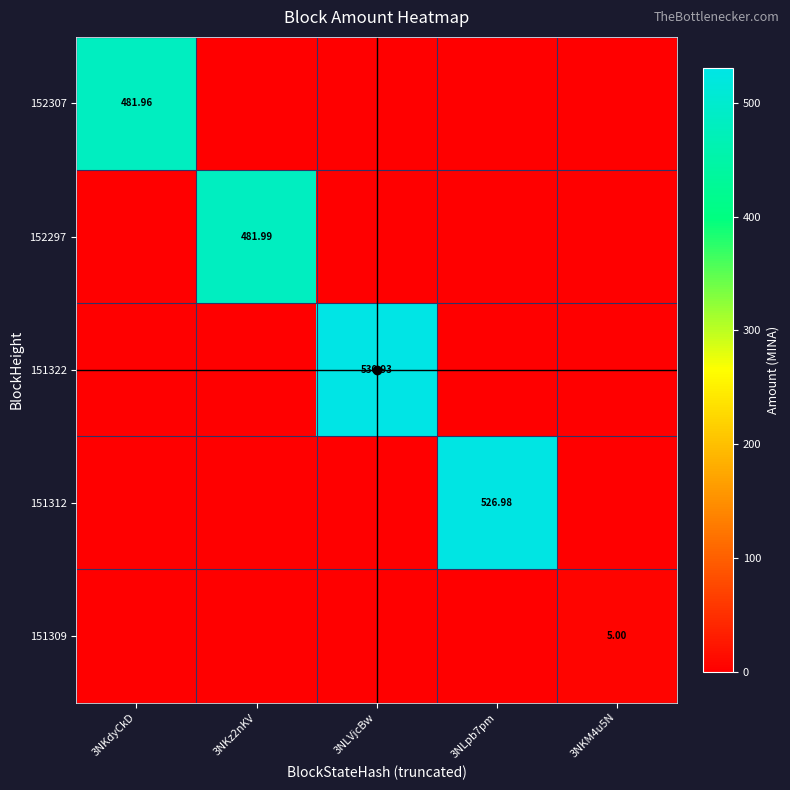

Between 3NLpb7pm and 3NKz2nKV, which is larger?

3NLpb7pm